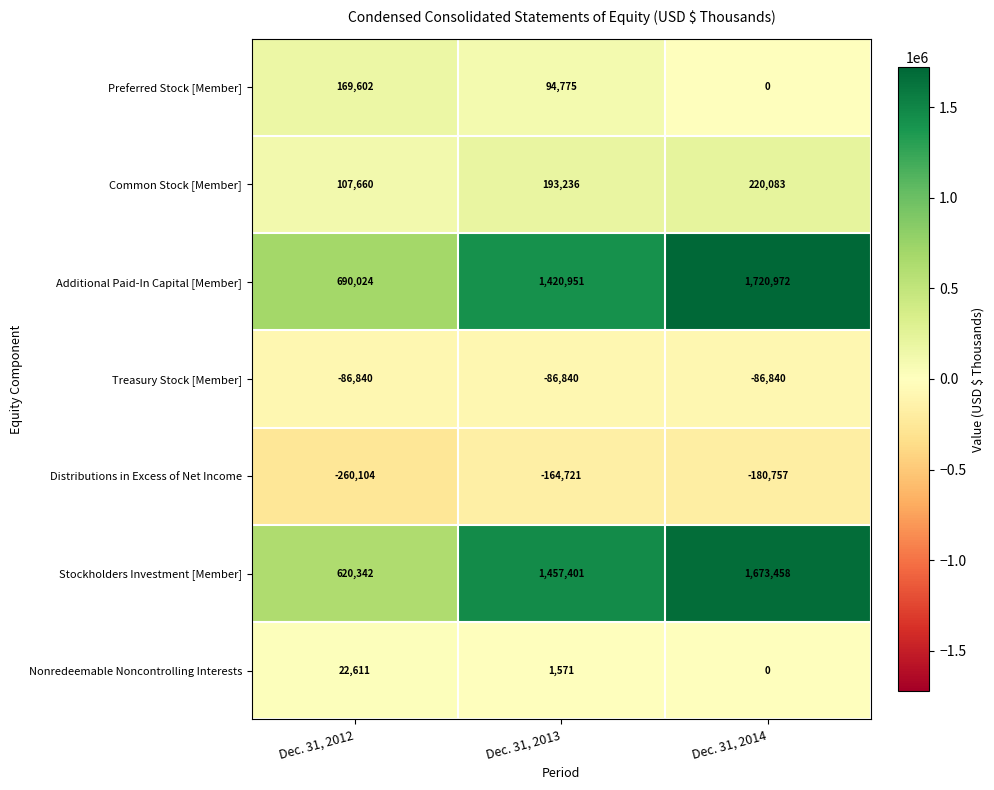

Reading left to right, list all the values displayed in this chart.

Preferred Stock [Member]: Dec. 31, 2012=169602	Dec. 31, 2013=94775	Dec. 31, 2014=0
Common Stock [Member]: Dec. 31, 2012=107660	Dec. 31, 2013=193236	Dec. 31, 2014=220083
Additional Paid-In Capital [Member]: Dec. 31, 2012=690024	Dec. 31, 2013=1420951	Dec. 31, 2014=1720972
Treasury Stock [Member]: Dec. 31, 2012=-86840	Dec. 31, 2013=-86840	Dec. 31, 2014=-86840
Distributions in Excess of Net Income: Dec. 31, 2012=-260104	Dec. 31, 2013=-164721	Dec. 31, 2014=-180757
Stockholders Investment [Member]: Dec. 31, 2012=620342	Dec. 31, 2013=1457401	Dec. 31, 2014=1673458
Nonredeemable Noncontrolling Interests: Dec. 31, 2012=22611	Dec. 31, 2013=1571	Dec. 31, 2014=0